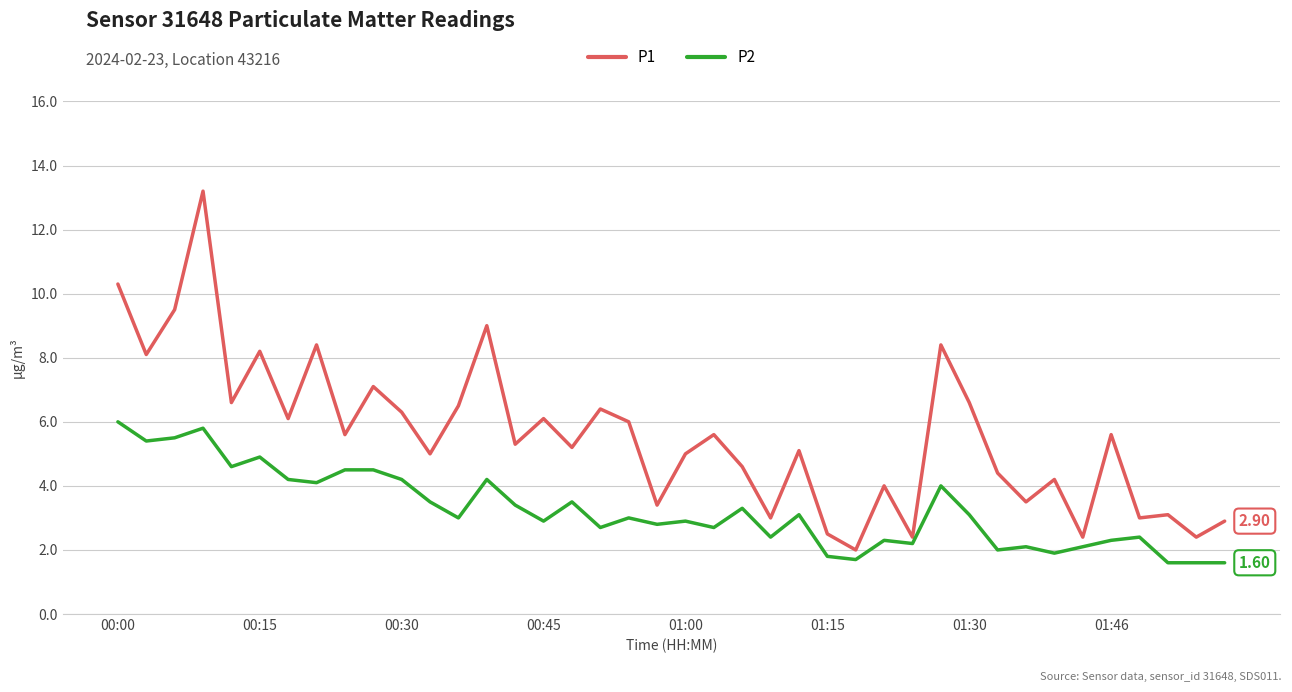

What is the minimum value shown in the chart?

1.6